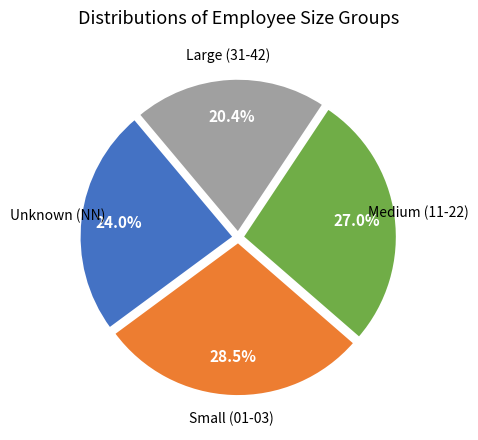

How many slices are in this pie chart?

4